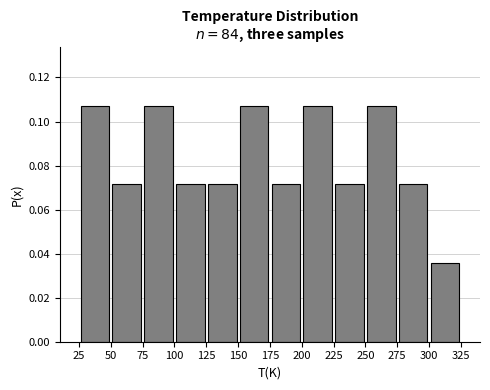

Reading left to right, transcribe this chart: for each bar, give the range it covers on the x-axis and its height. The values are not printed on the chart, so give them approximately, as read against the axis.

25 to 50: 0.108
50 to 75: 0.072
75 to 100: 0.108
100 to 125: 0.072
125 to 150: 0.072
150 to 175: 0.108
175 to 200: 0.072
200 to 225: 0.108
225 to 250: 0.072
250 to 275: 0.108
275 to 300: 0.072
300 to 325: 0.036